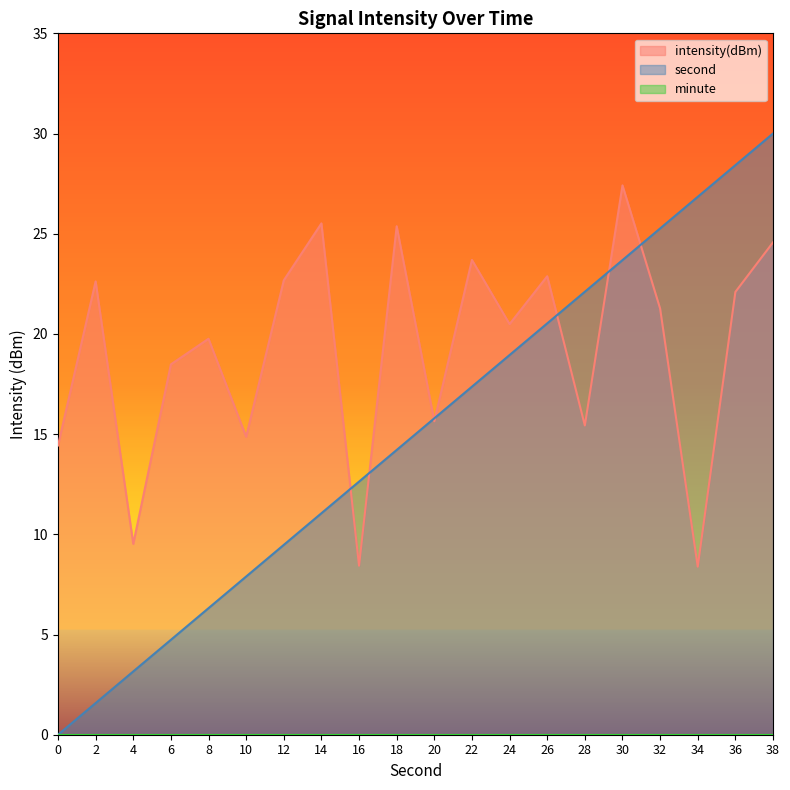

What is the greatest value displayed?

30.0